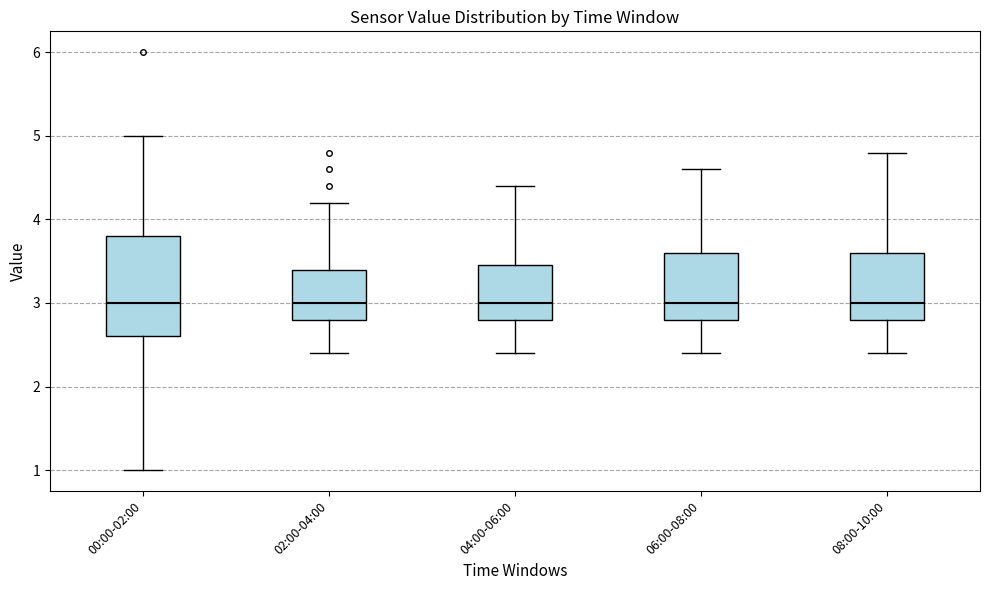

Where is the upper edge of the box for 00:00-02:00 on the y-axis? The values are not printed on the chart, so give them approximately, as read against the axis.

3.8